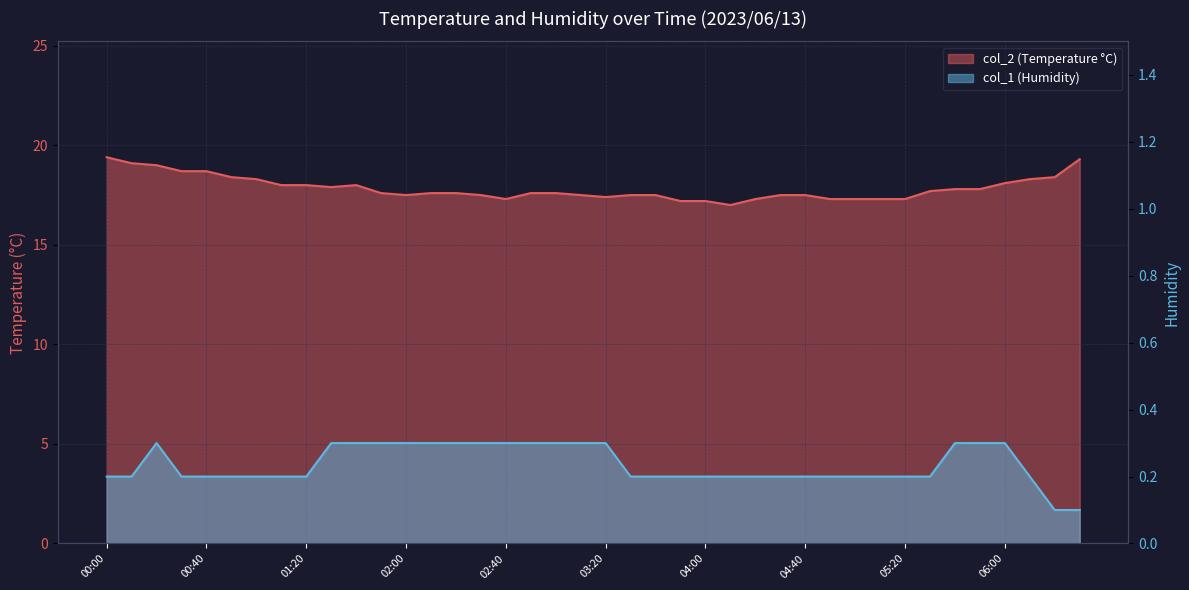

Is the value of col_1 at 05:50 greater than the value of col_2 at 05:10?

No